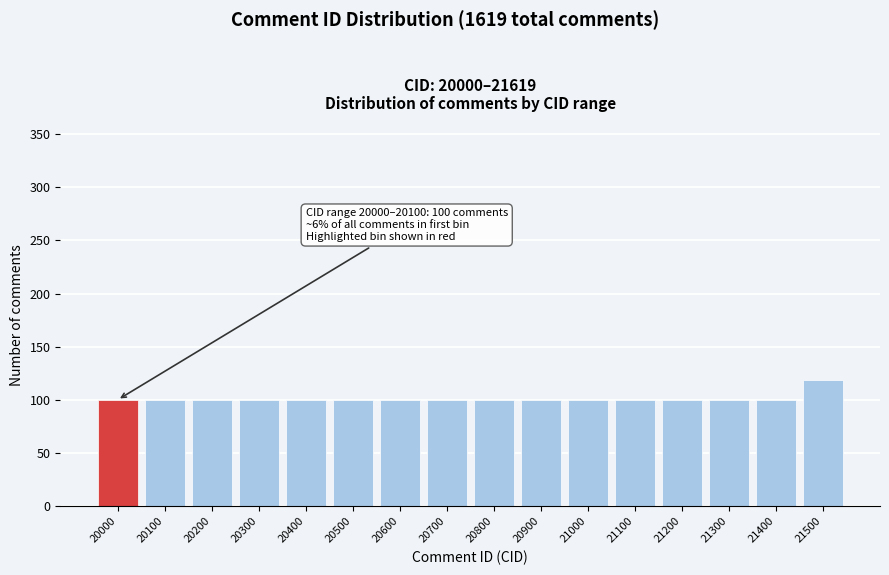

Reading left to right, transcribe all the data shown in this chart.

100	100	100	100	100	100	100	100	100	100	100	100	100	100	100	119